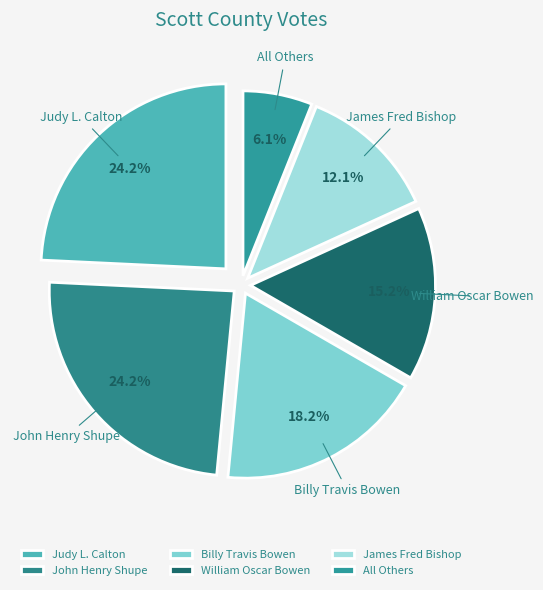

Approximately how many times larger is the value at William Oscar Bowen compared to Judy L. Calton?

0.6